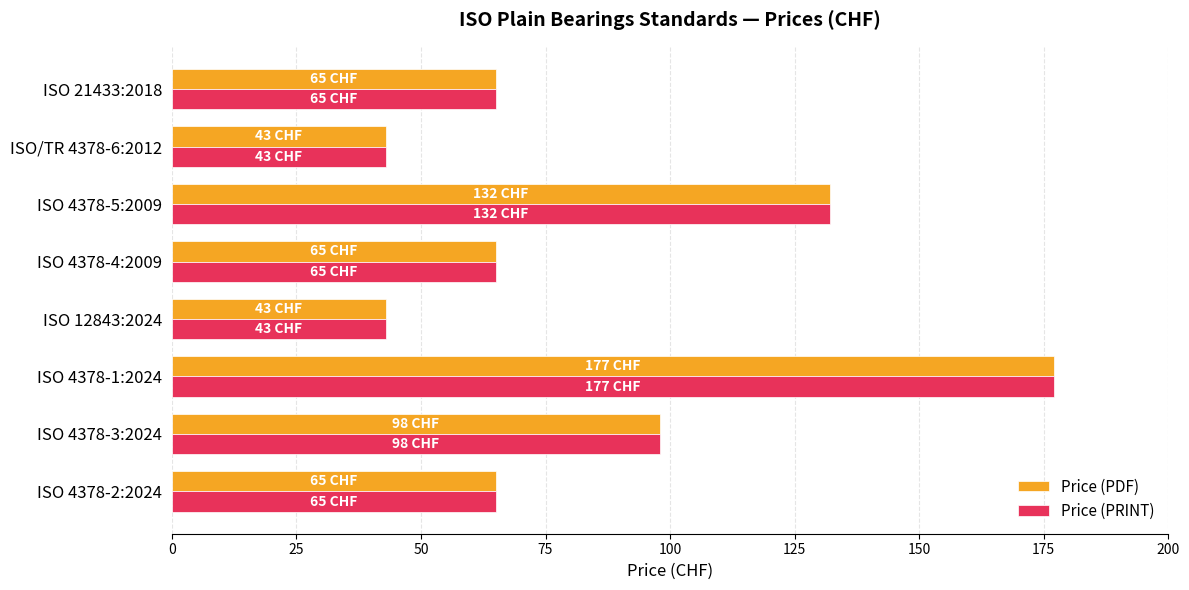

At which label is Price (PRINT) closest to 110?

ISO 4378-3:2024